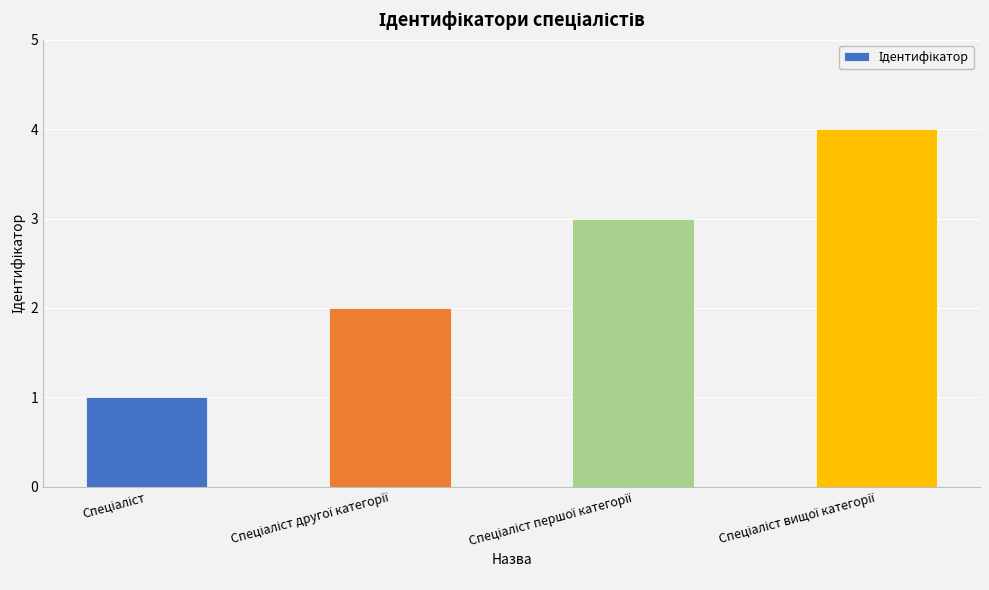

How many distinct data groups are displayed?

1